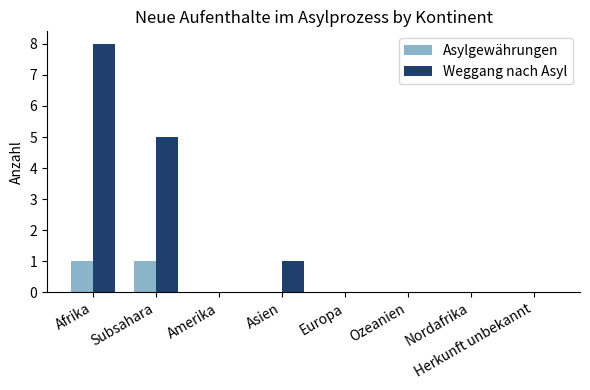

Reading left to right, what are all the values shown in this chart?

Asylgewährungen: Afrika=1	Subsahara=1	Amerika=0	Asien=0	Europa=0	Ozeanien=0	Nordafrika=0	Herkunft unbekannt=0
Weggang nach Asyl: Afrika=8	Subsahara=5	Amerika=0	Asien=1	Europa=0	Ozeanien=0	Nordafrika=0	Herkunft unbekannt=0